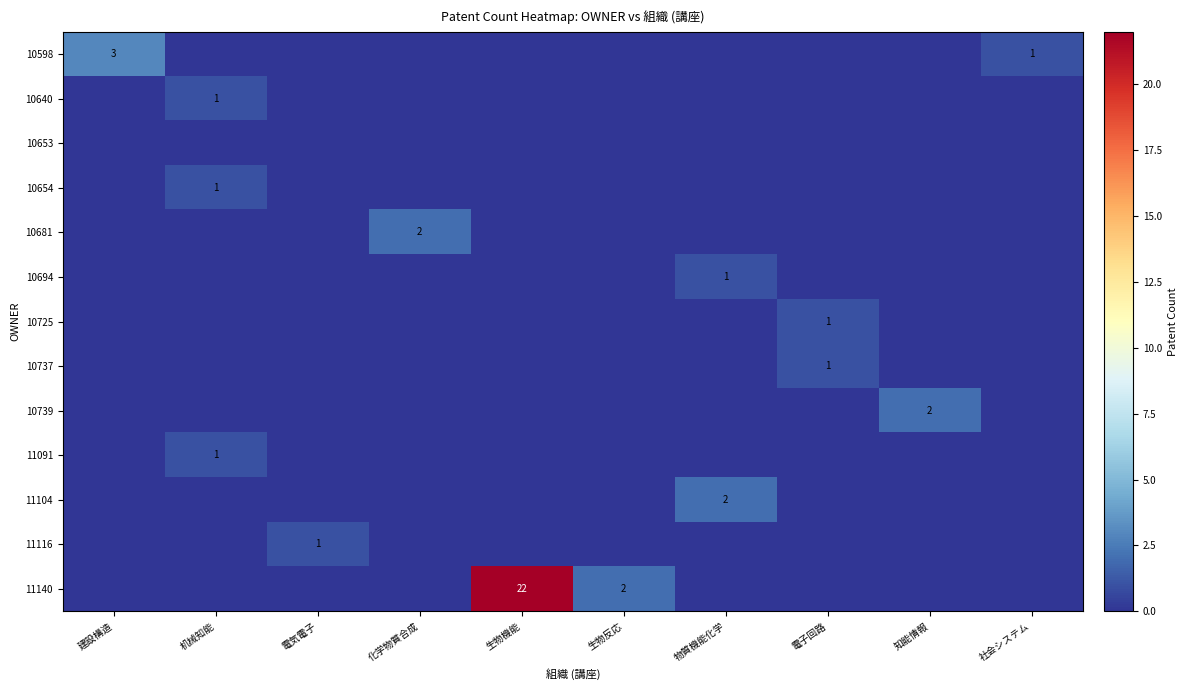

What is the spread (max minus min) of values at 建設構造?

3